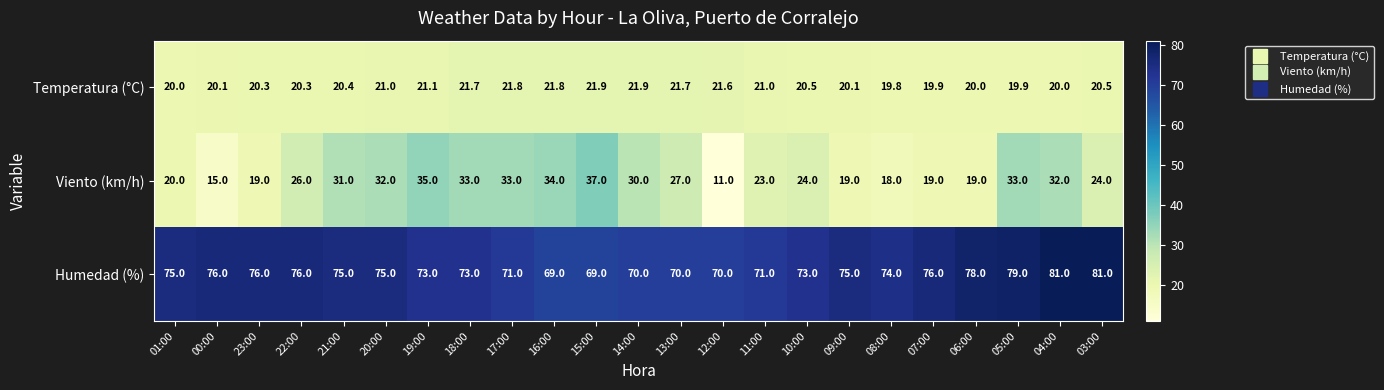

The value of Humedad (%) at 10:00 is 73.0. True or false?

True